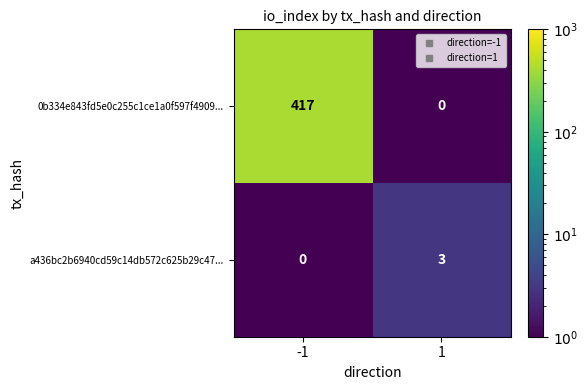

Reading left to right, what are all the values shown in this chart?

0b334e843fd5e0c255c1ce1a0f597f4909...: -1=417	1=0
a436bc2b6940cd59c14db572c625b29c47...: -1=0	1=3